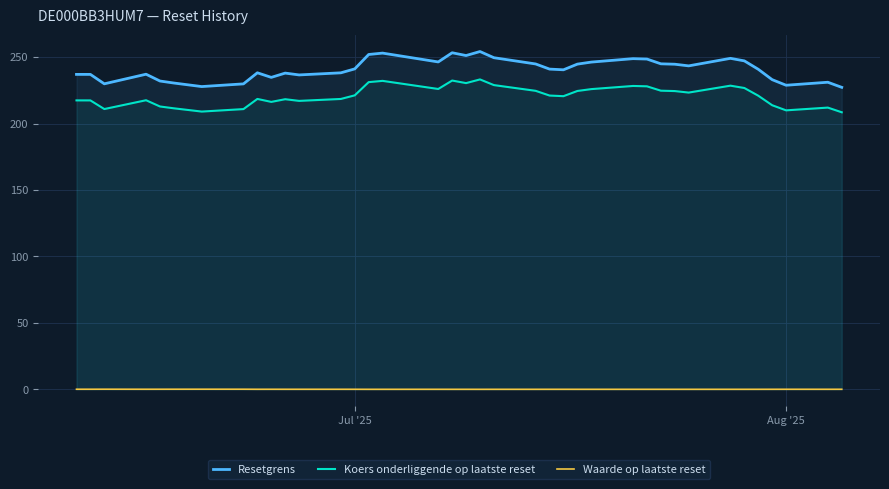

At which label does Resetgrens first exceed 240?

Jul '25